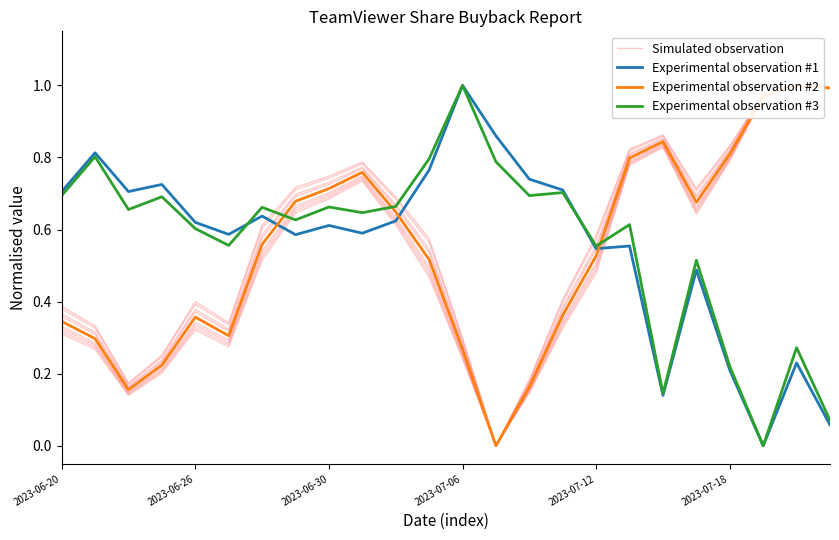

Between which two adjacent categories do Experimental observation #1 and Experimental observation #2 first intersect?

6 and 7